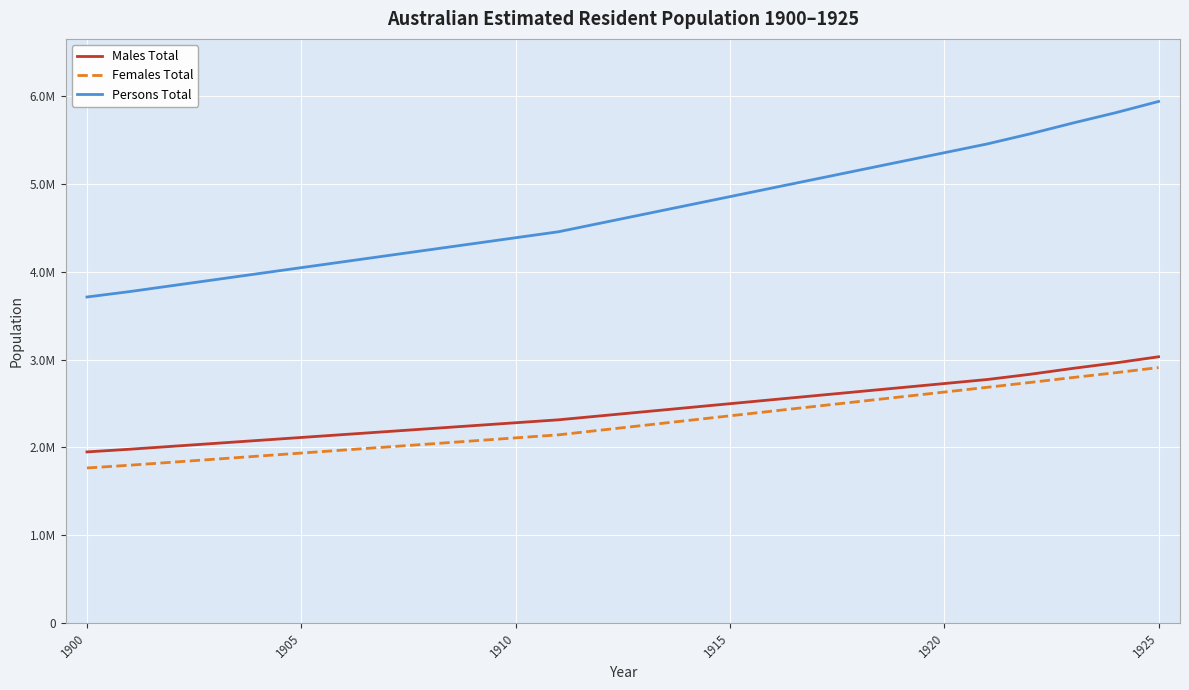

What is the sum of all Females Total values?

59109811.0